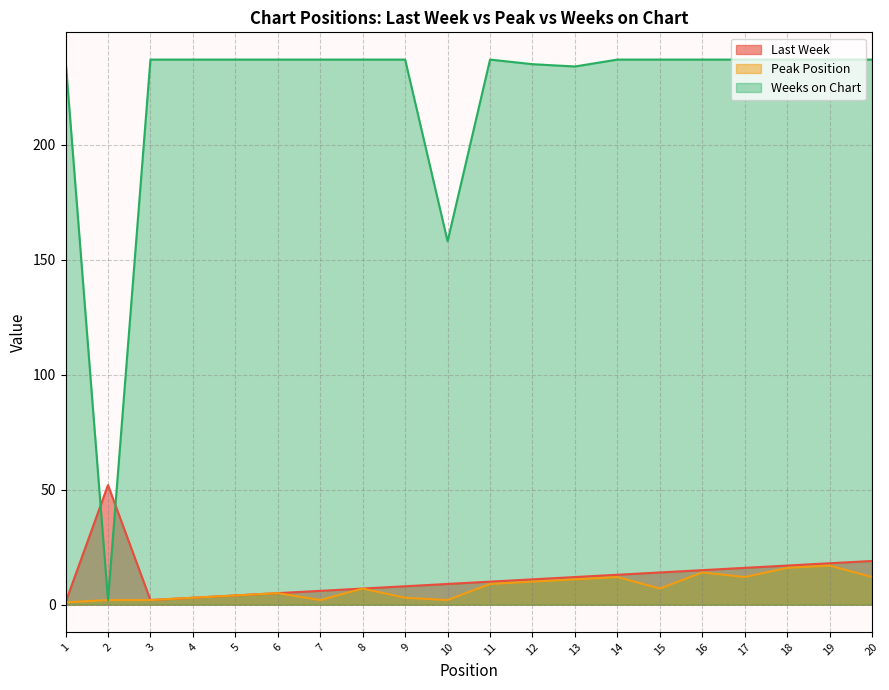

Is it true that Last Week equals 21 at 16?

False